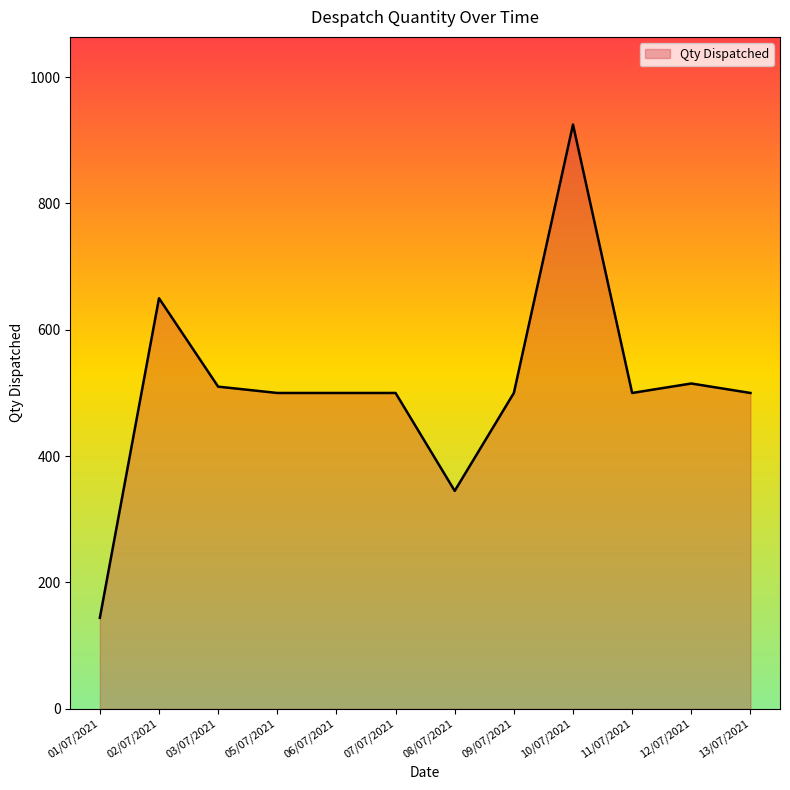

The value at 10/07/2021 is 596. True or false?

False